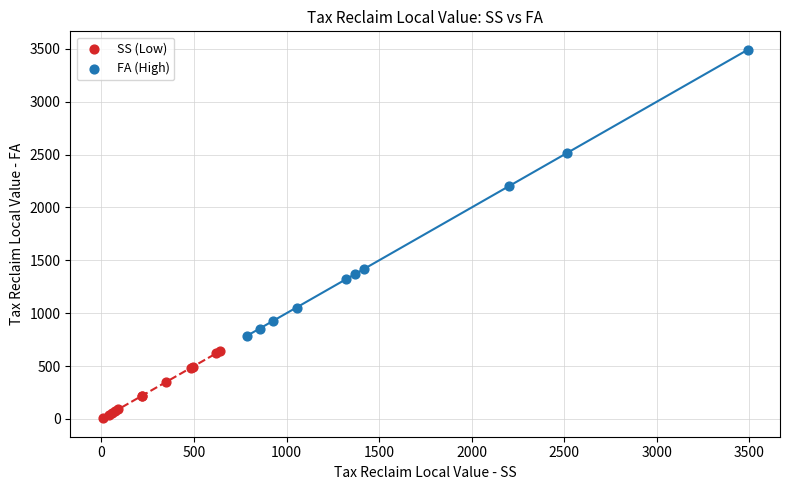

Which series has the widest spread of Y values?

FA (High)